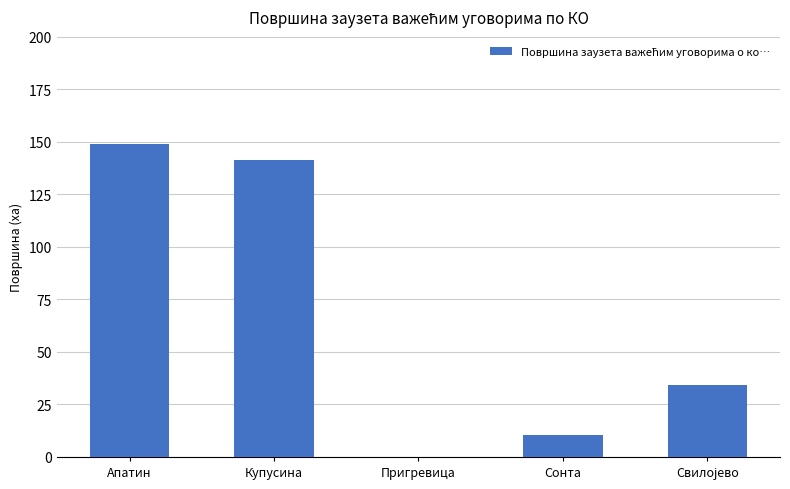

What is the sum of the values at Сонта and Апатин?

159.4